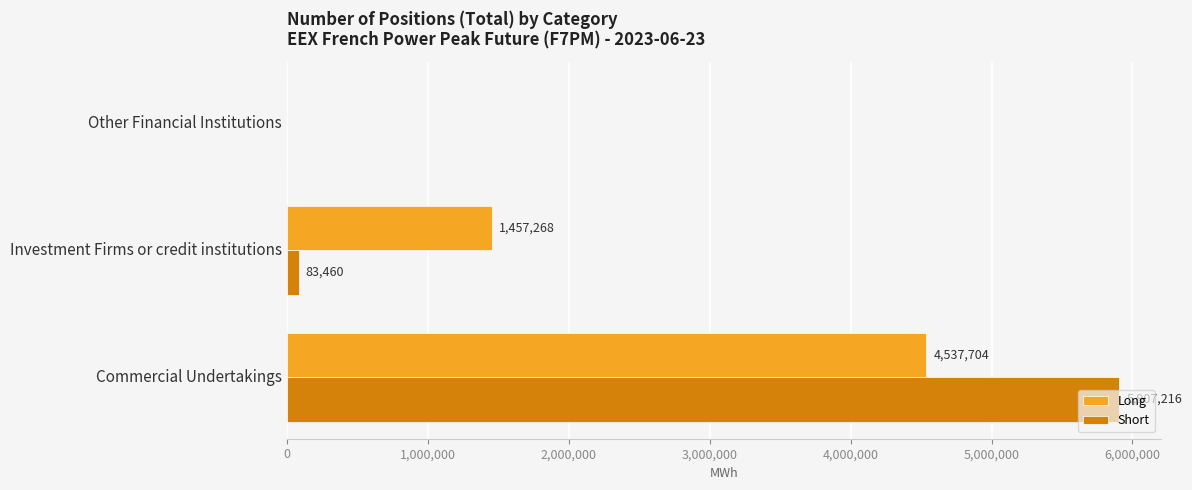

At which label is Long closest to 2268852?

Investment Firms or credit institutions